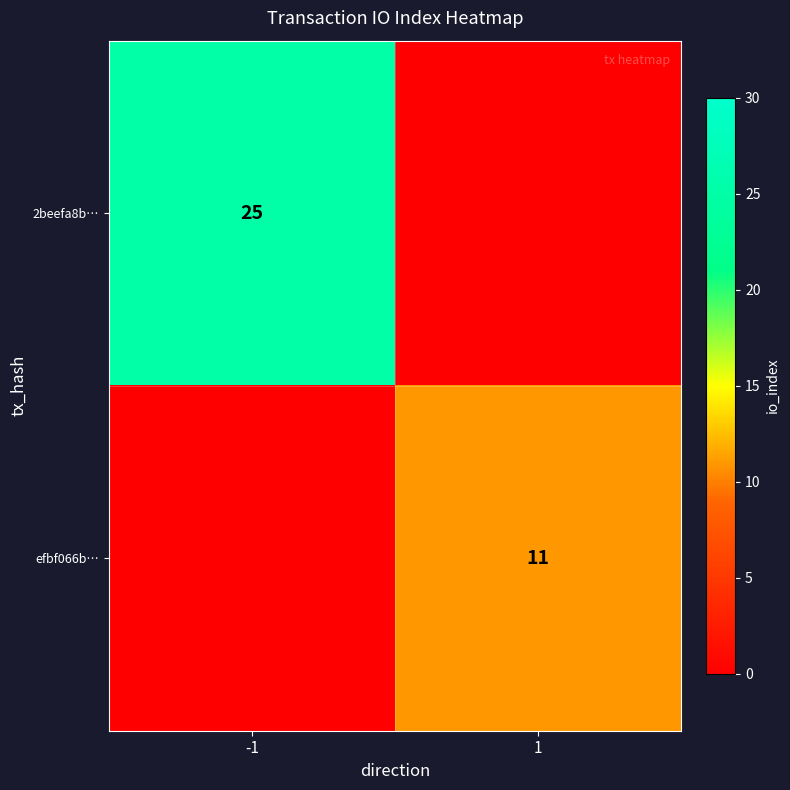

Is the value of efbf066b… at 1 greater than the value of 2beefa8b… at -1?

No